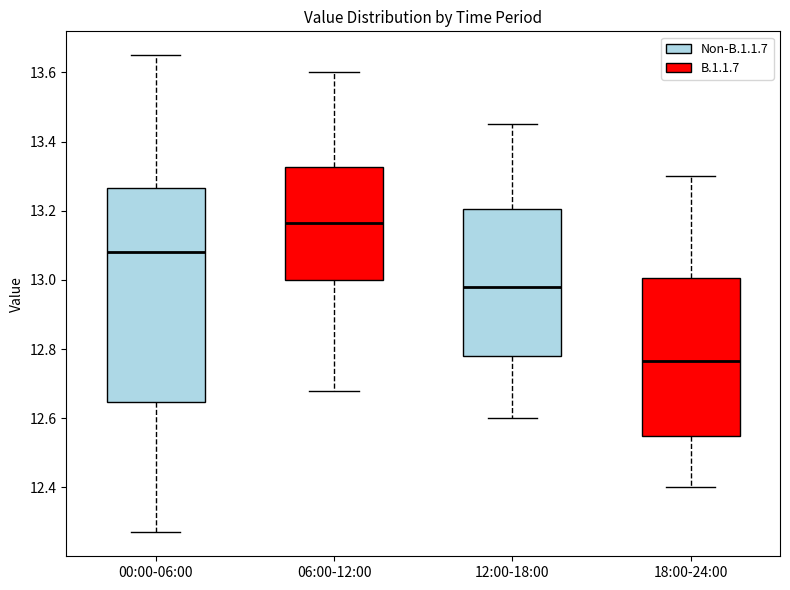

Reading left to right, read every box against the y-axis: the position of its median line, the range the box covers, and the ends of its whiskers. The values are not printed on the chart, so give them approximately, as read against the axis.

00:00-06:00: median 13.08, box 12.64 to 13.26, whiskers 12.28 to 13.66
06:00-12:00: median 13.16, box 13.00 to 13.32, whiskers 12.68 to 13.60
12:00-18:00: median 12.98, box 12.78 to 13.20, whiskers 12.60 to 13.46
18:00-24:00: median 12.76, box 12.56 to 13.00, whiskers 12.40 to 13.30